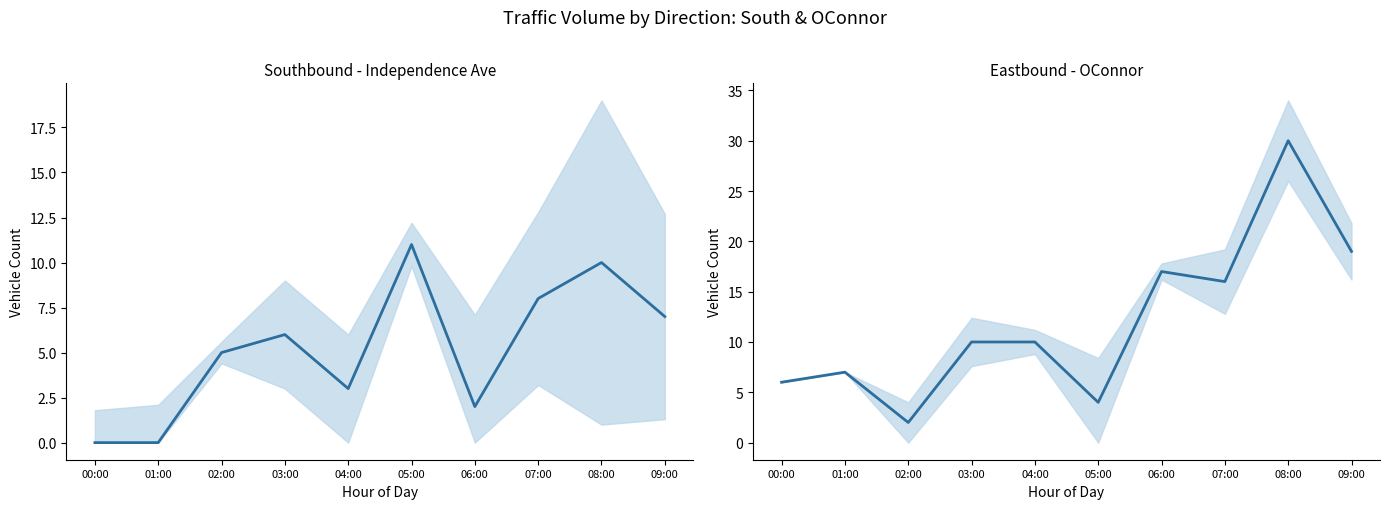

Reading left to right, transcribe all the data shown in this chart.

SB Thru (Independence Ave): 0	0	5	6	3	11	2	8	10	7
EB Thru (OConnor): 6	7	2	10	10	4	17	16	30	19